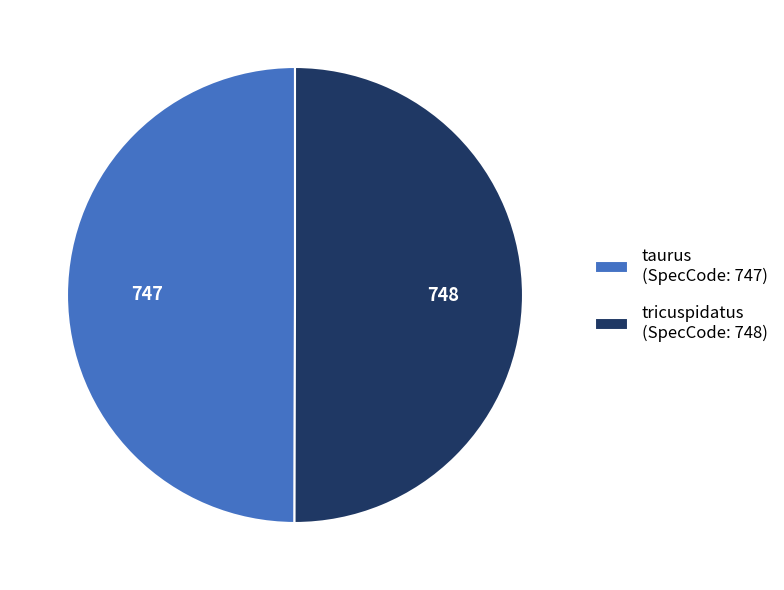

Is the sum of tricuspidatus (SpecCode: 748) and taurus (SpecCode: 747) greater than half?

Yes